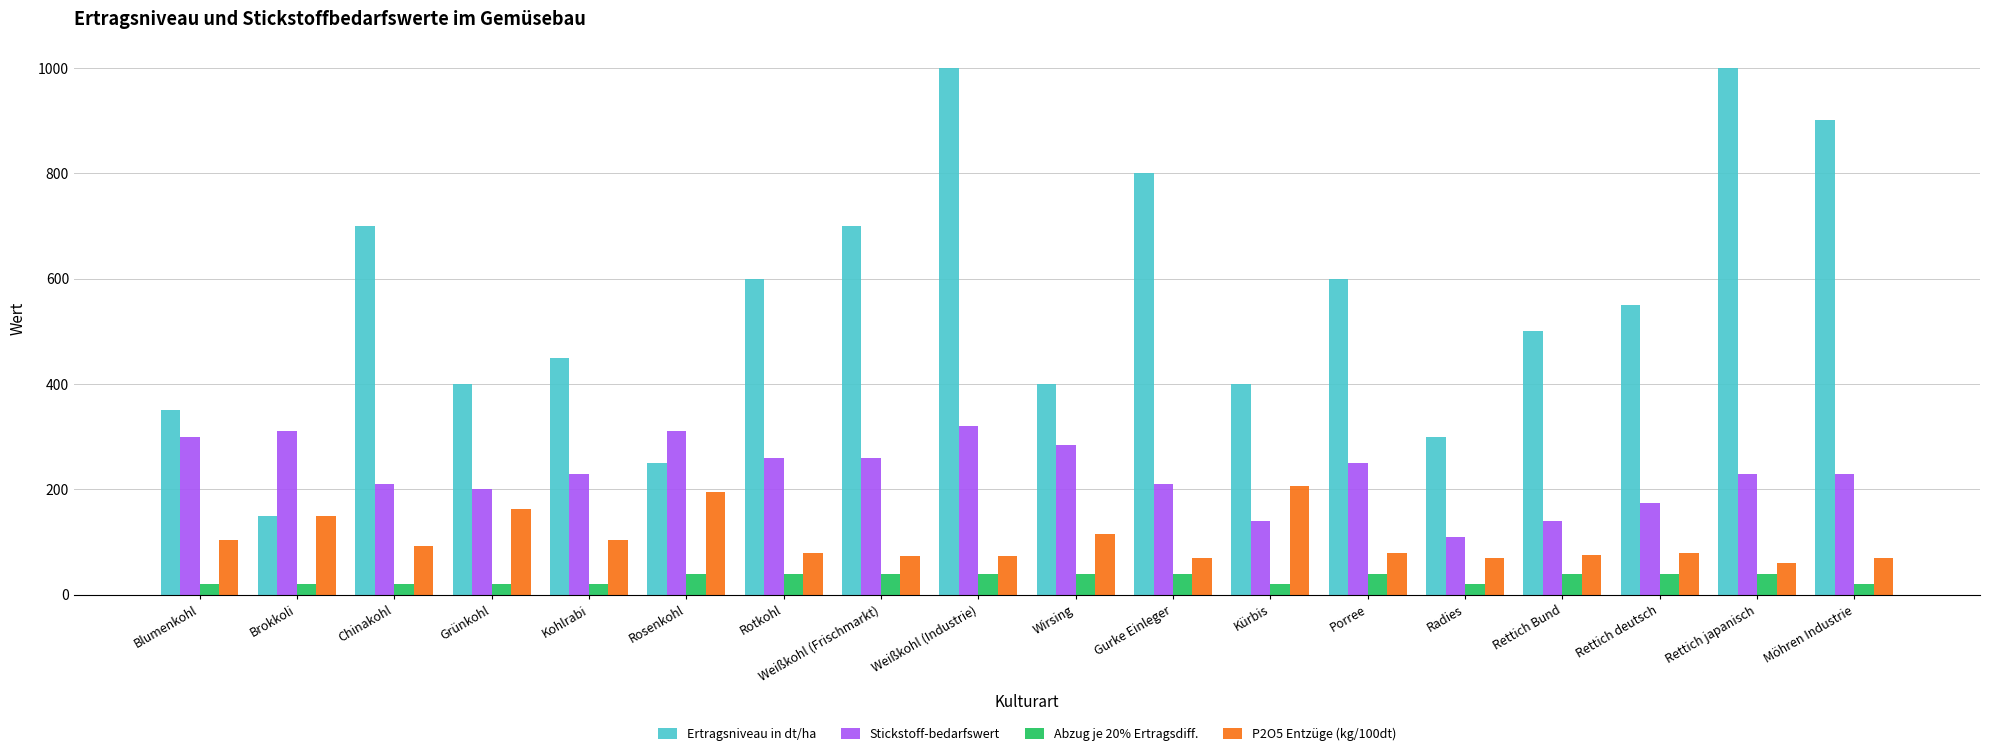

List the series in order of their peak value, lowest first.

Abzug je 20% Ertragsdiff., P2O5 Entzüge (kg/100dt), Stickstoff-bedarfswert, Ertragsniveau in dt/ha